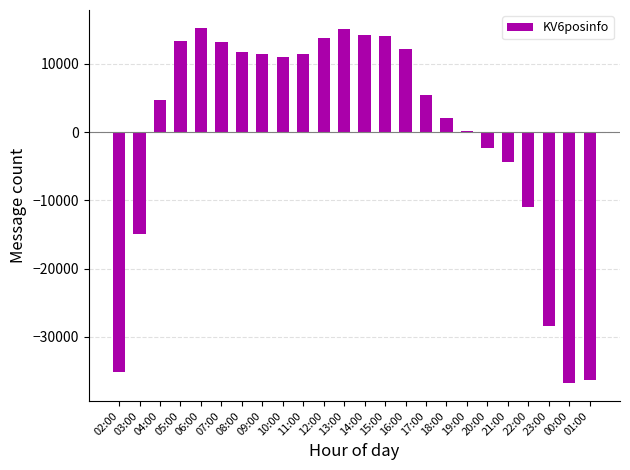

What is the greatest value displayed?

15291.8